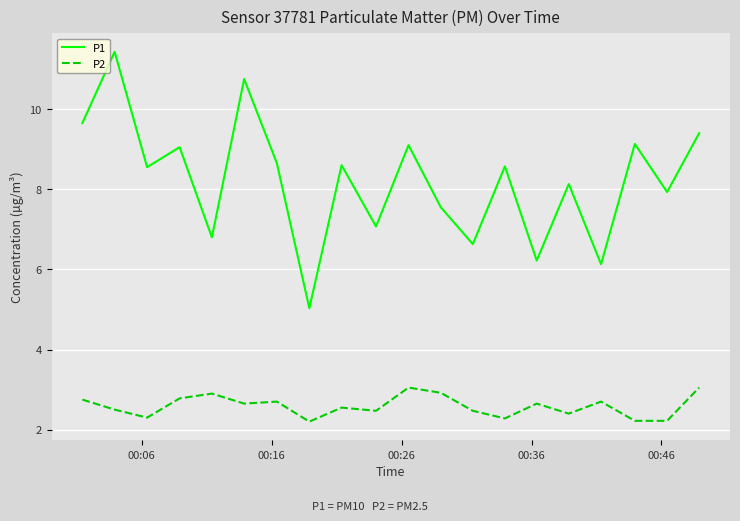

Rank the series by their average value, from highest to lowest.

P1, P2